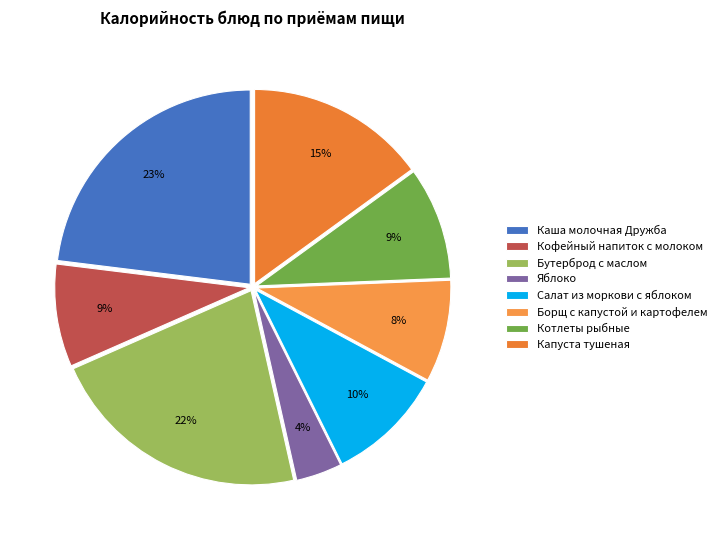

What is the total percentage of Каша молочная Дружба and Борщ с капустой и картофелем?

31.5%